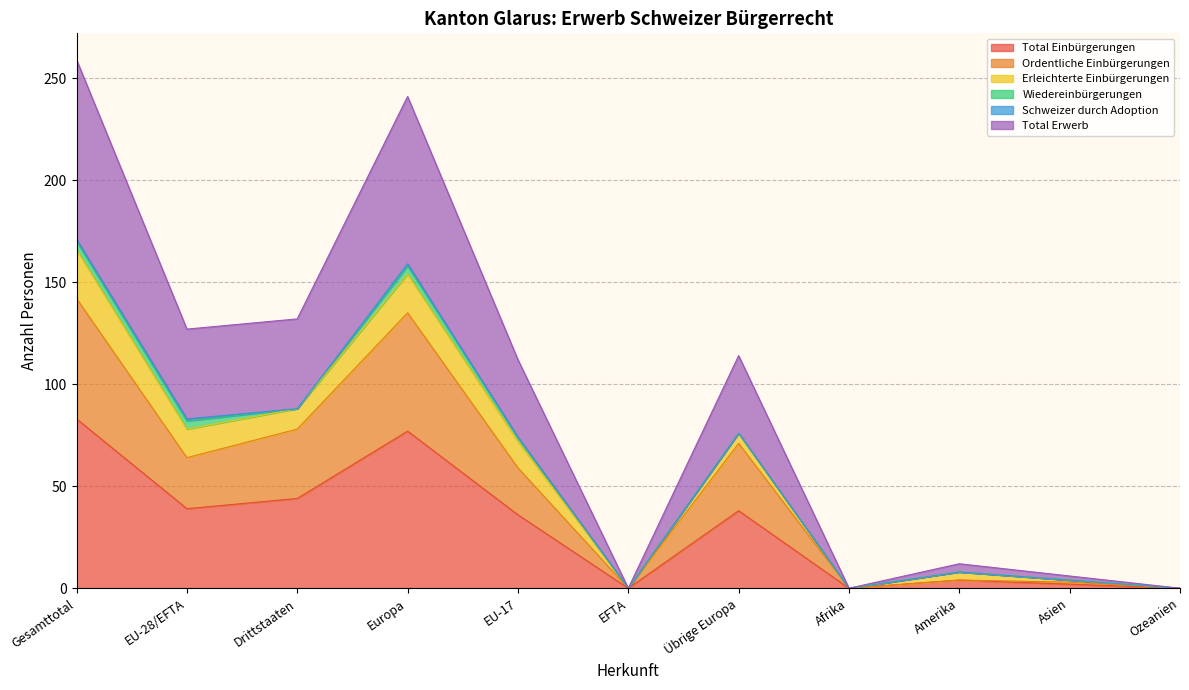

Where does the Total Erwerb series first go above 112?

Gesamttotal